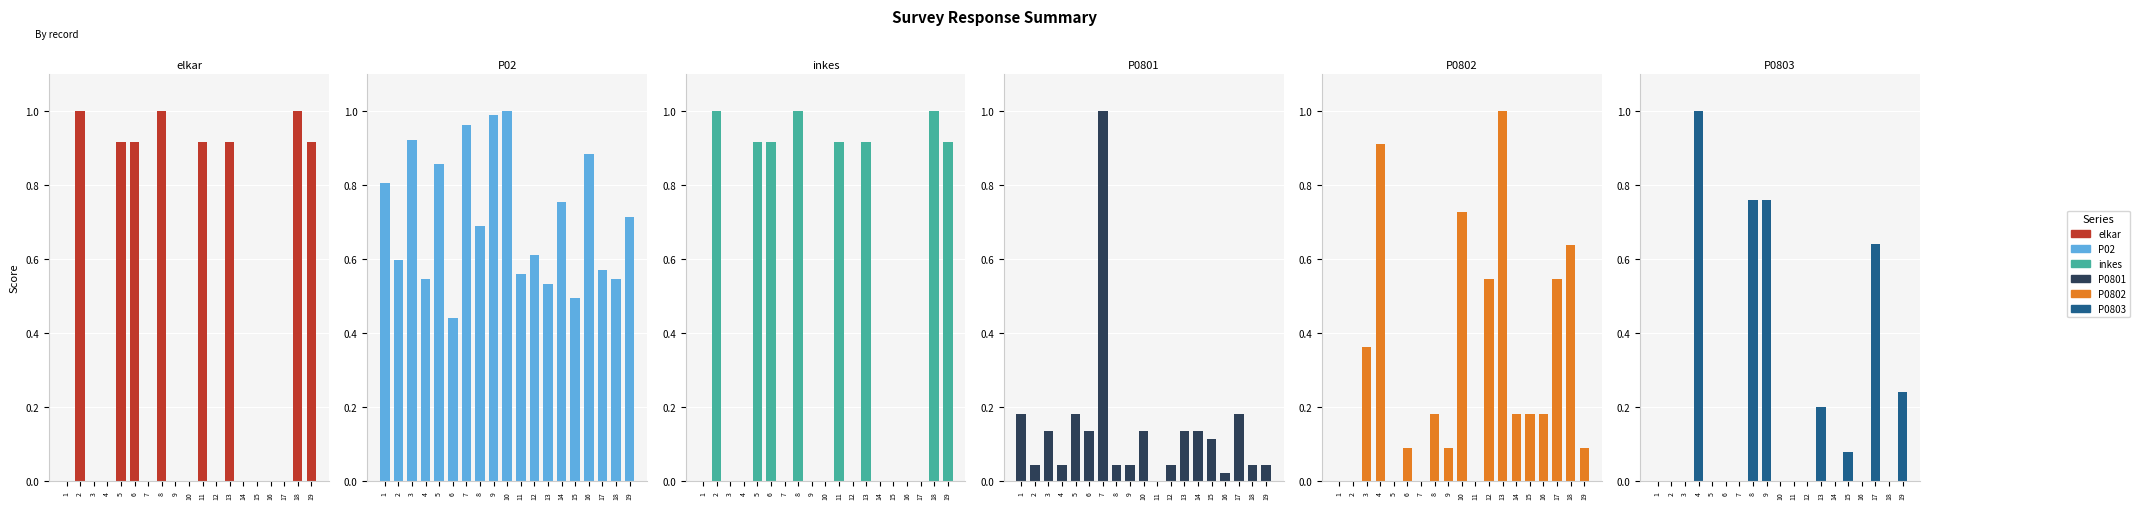

List the labels in order of P0802 value, smallest first.

1, 2, 5, 7, 11, 6, 9, 19, 8, 14, 15, 16, 3, 12, 17, 18, 10, 4, 13